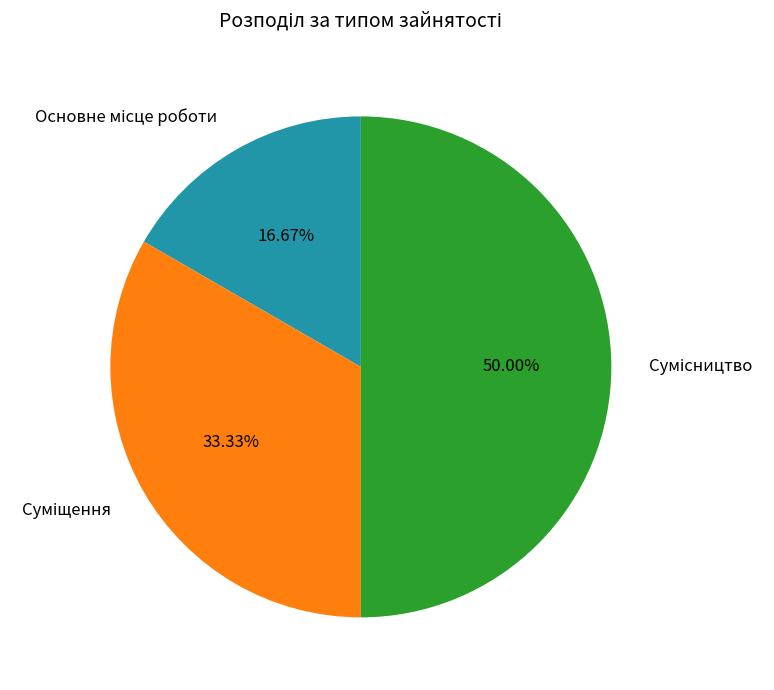

How many slices are in this pie chart?

3